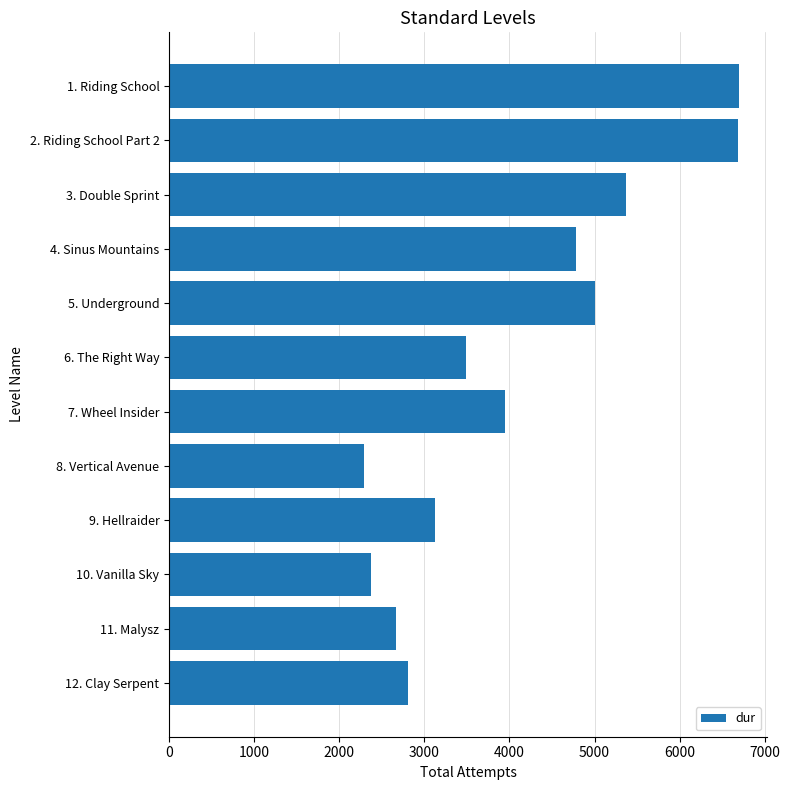

Read the value at 11. Malysz, to the nearest 100.

2700